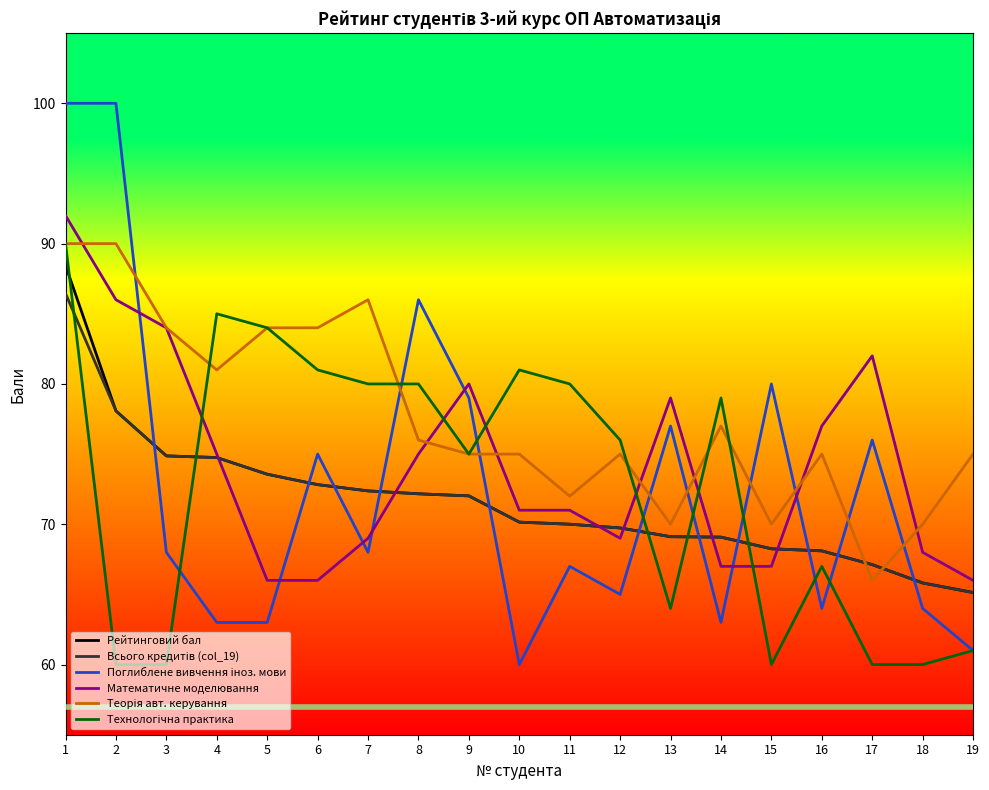

What is the smallest value displayed?

60.0